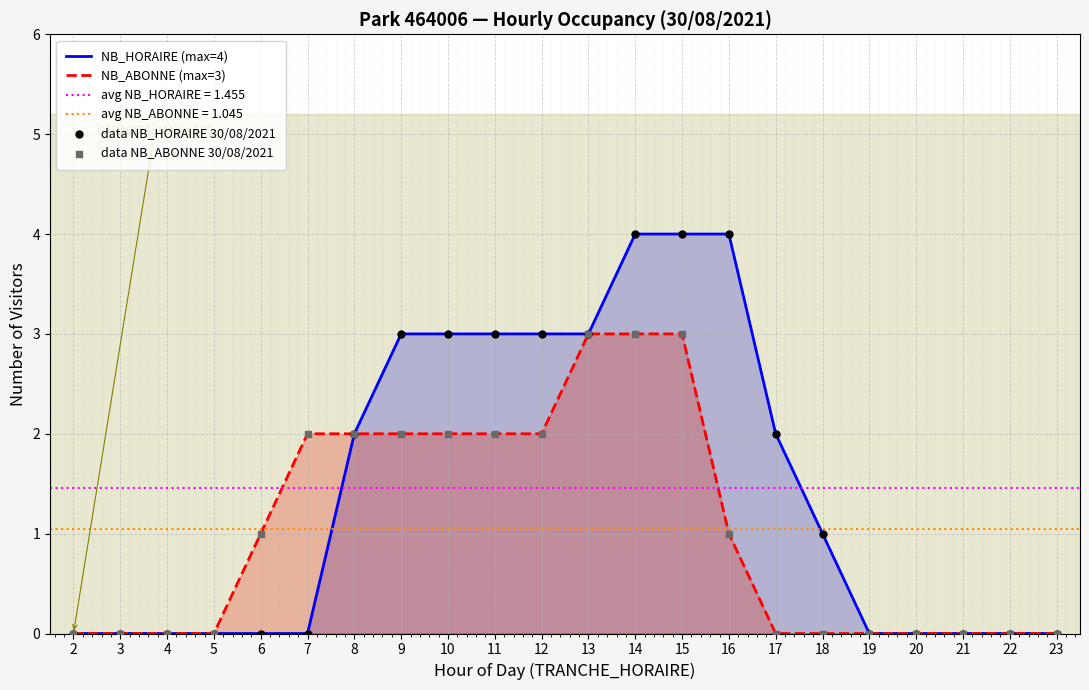

Which series reaches the maximum Y coordinate?

NB_HORAIRE (max=4)